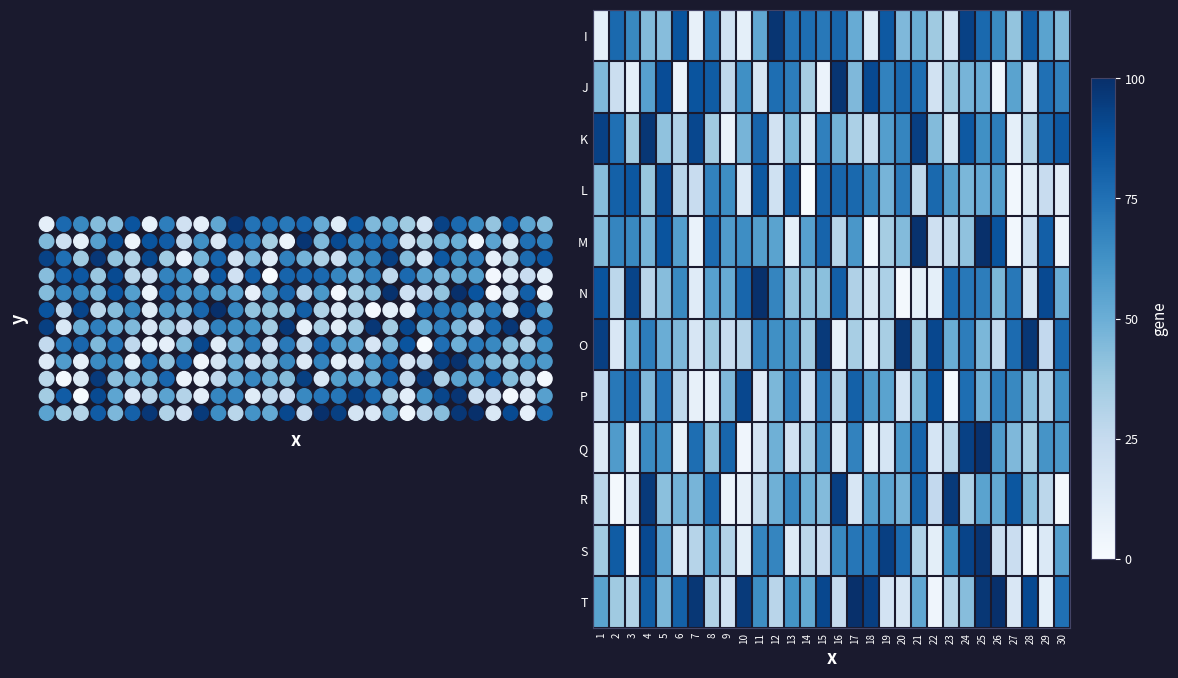

List the series in order of their peak value, lowest first.

L, P, R, K, O, I, J, S, Q, M, N, T